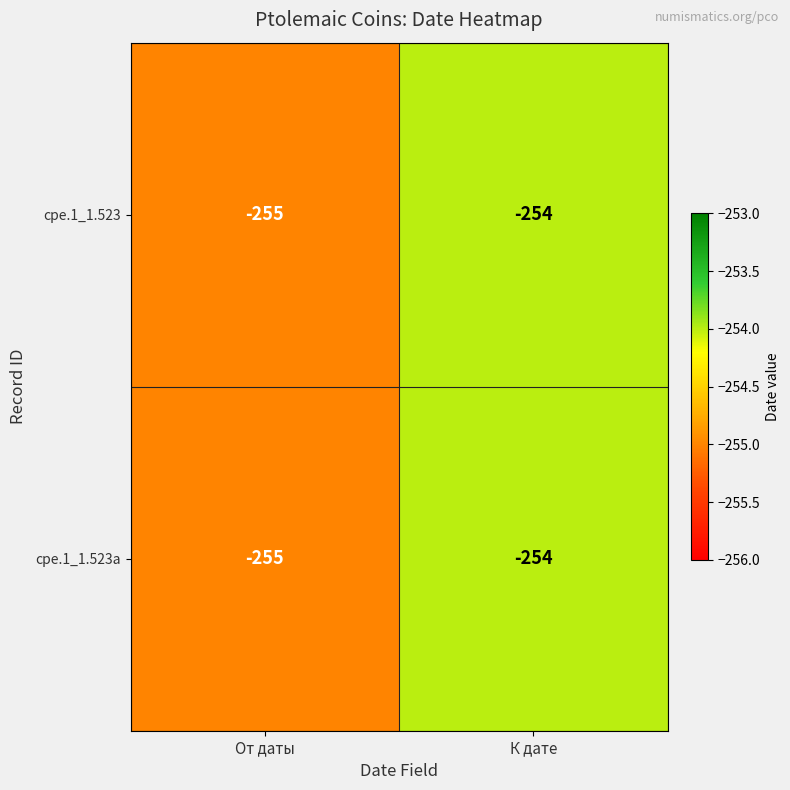

The value of cpe.1_1.523 at От даты is -126. True or false?

False